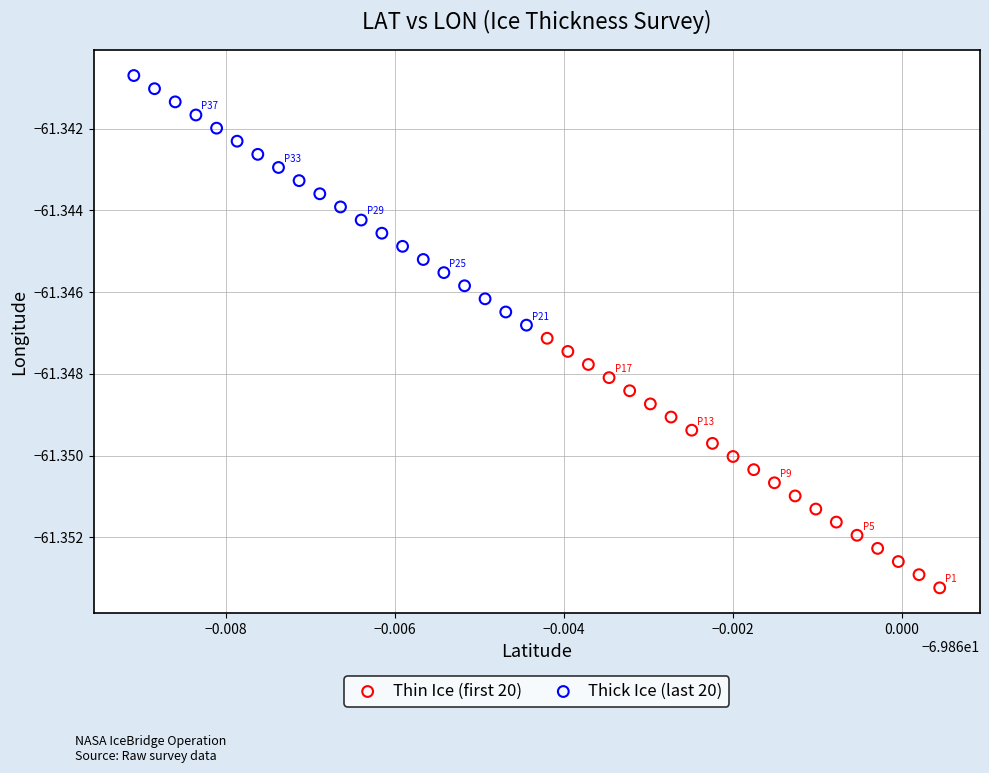

Which series has the largest Y range (max minus min)?

Thick Ice (last 20)